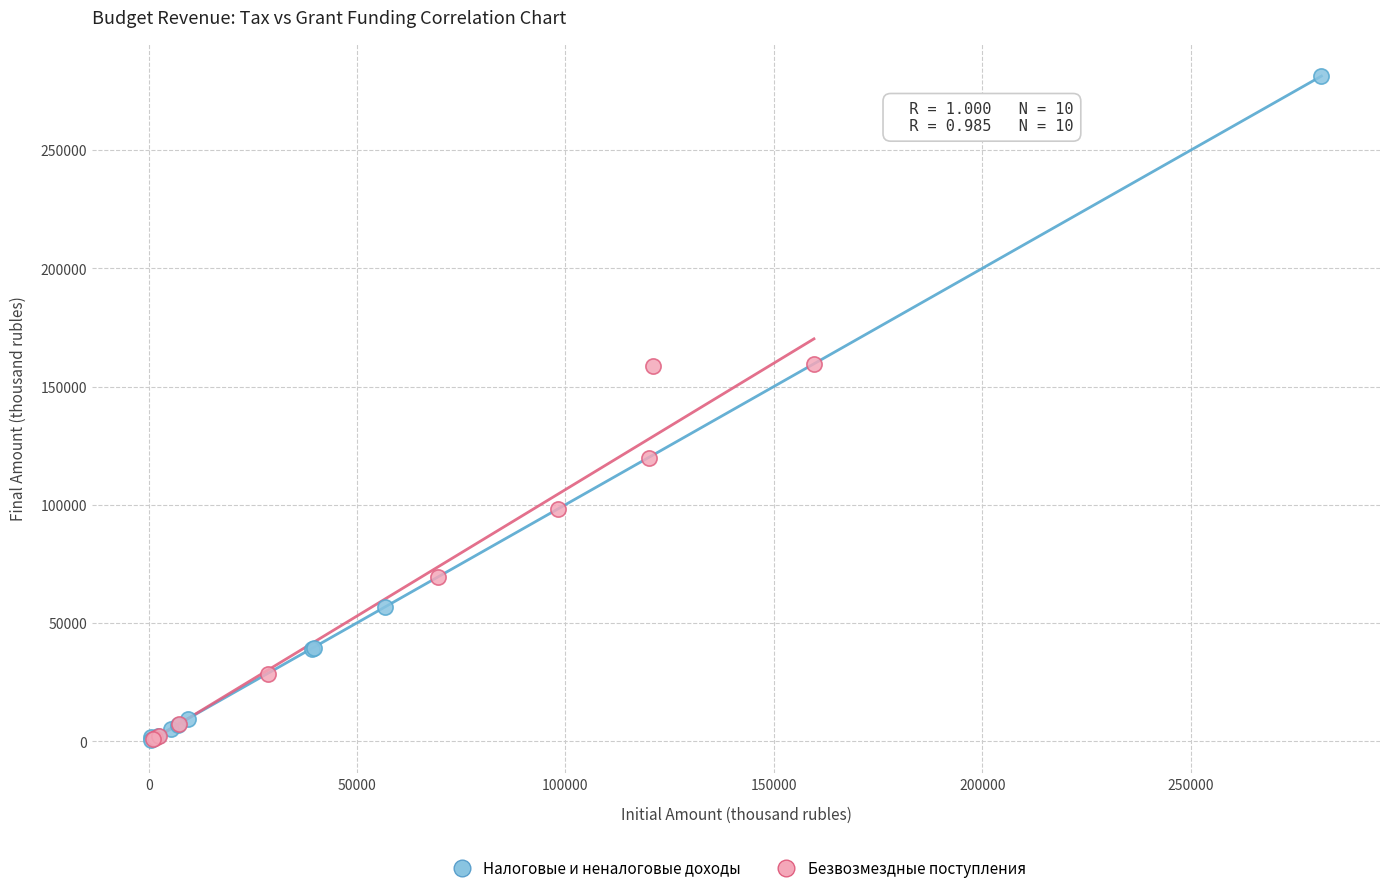

What are all the series names shown in the legend?

Налоговые и неналоговые доходы, Безвозмездные поступления